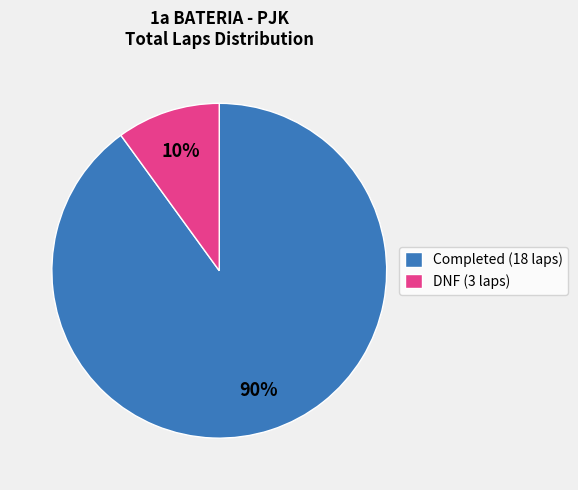

Between Completed (18 laps) and DNF (3 laps), which is larger?

Completed (18 laps)